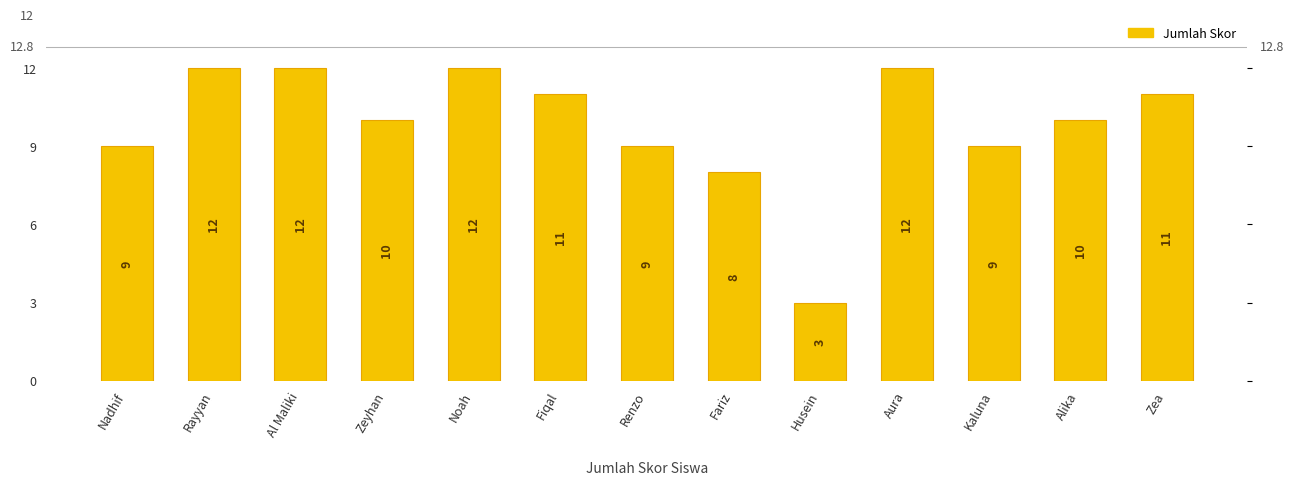

What is the value of the 6th bar from the left?

11